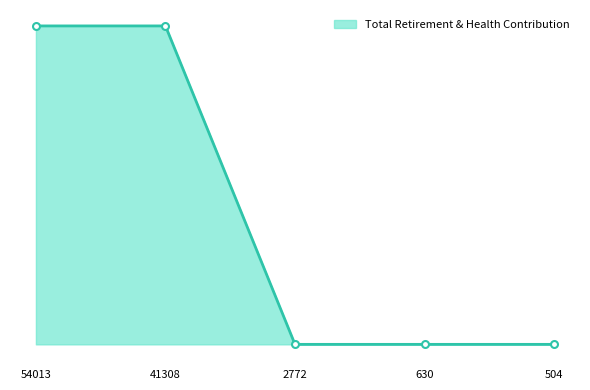

Reading right to left, what are all the values shown in this chart?

0	0	0	18261	18261